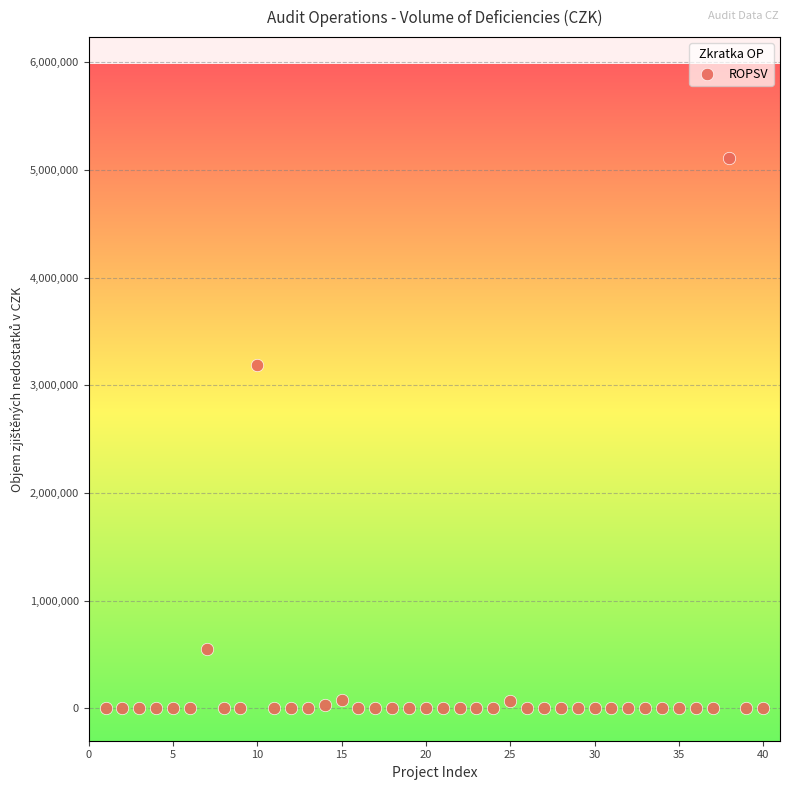

What Y value in the scatter plot is closest to 2556220?

3189442.1